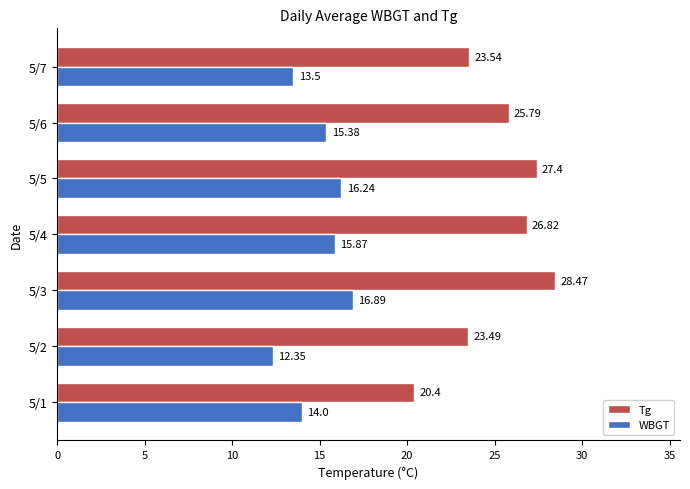

Which series has the largest range (max minus min)?

Tg